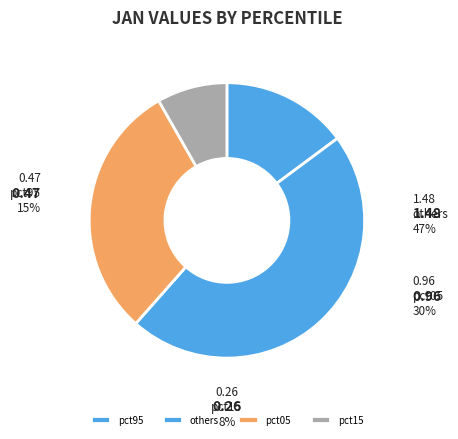

True or false: pct45 accounts for 13% of the total.

False